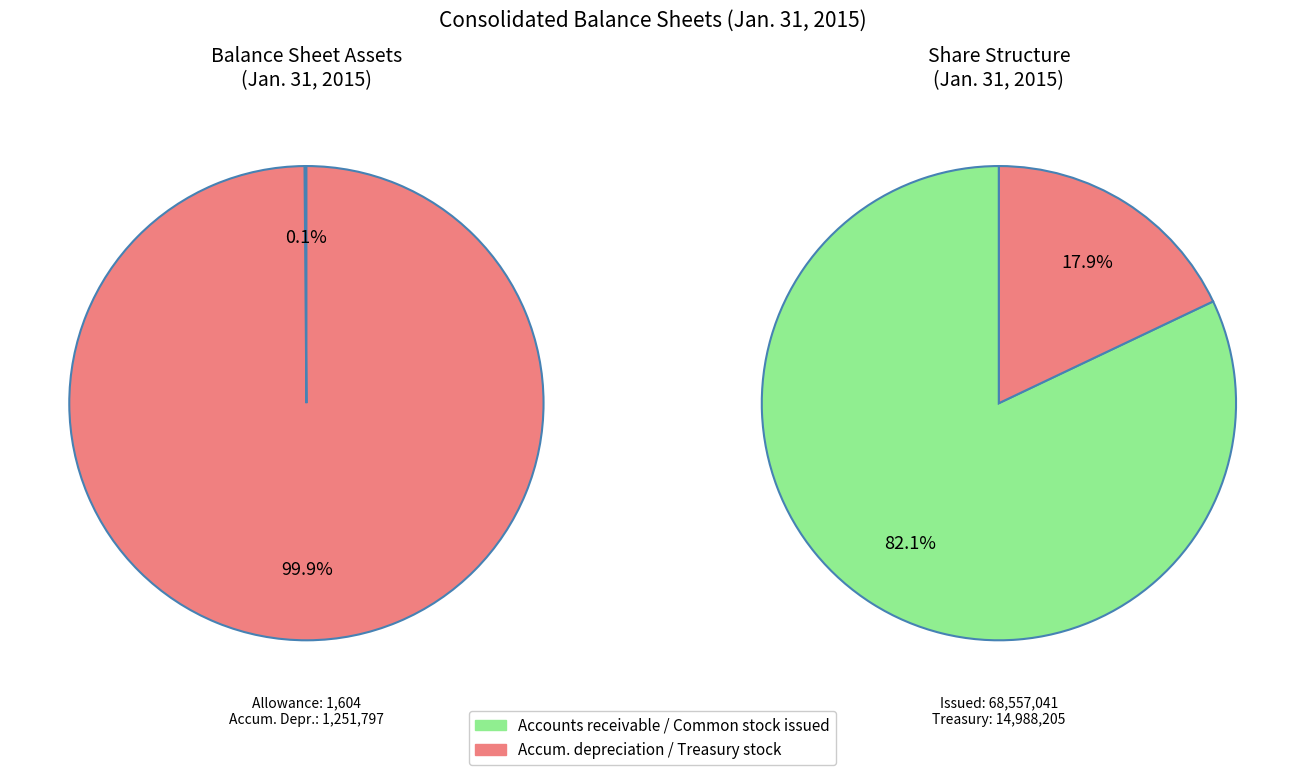

True or false: Accounts receivable, allowance for uncollectible accounts accounts for 0% of the total.

True